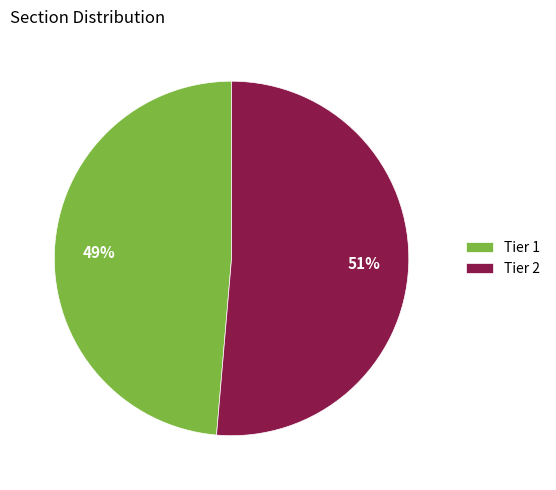

Between Tier 2 and Tier 1, which is larger?

Tier 2